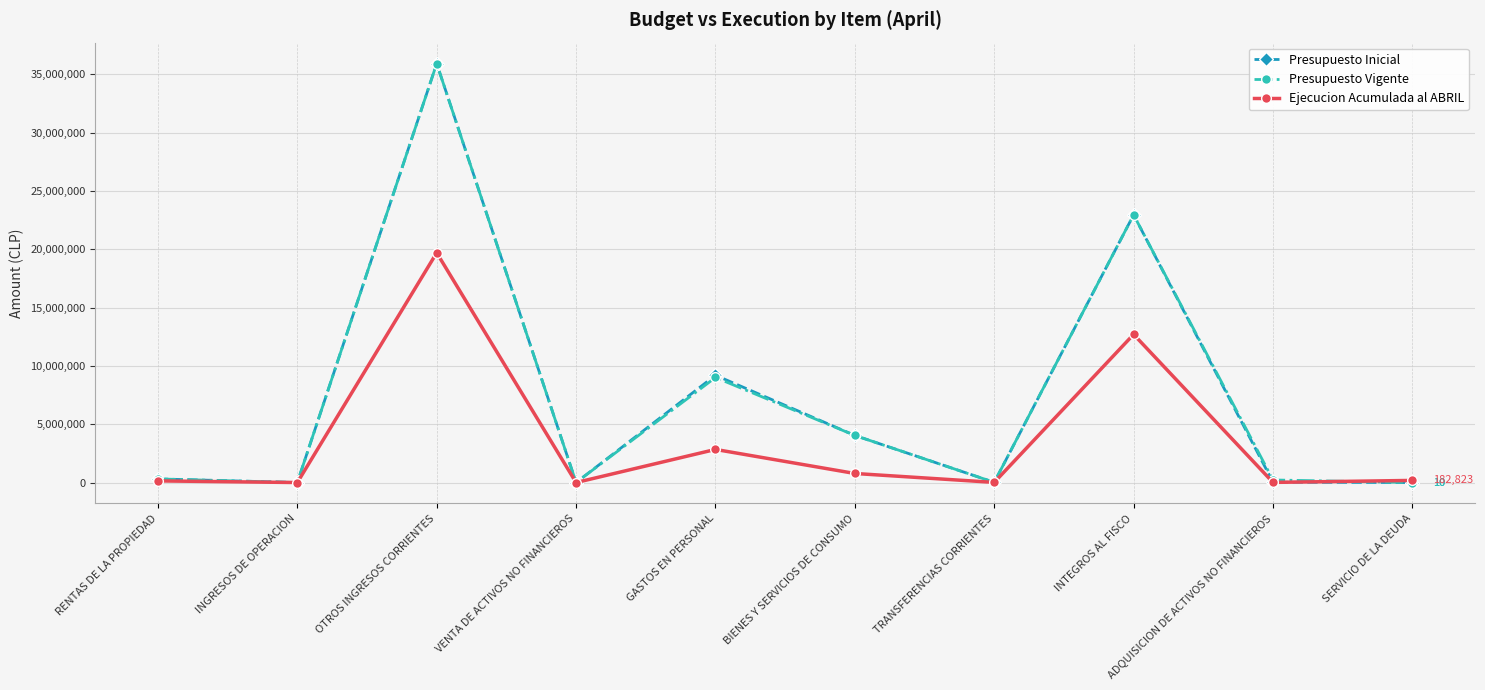

What are all the series names shown in the legend?

Presupuesto Inicial, Presupuesto Vigente, Ejecucion Acumulada al ABRIL